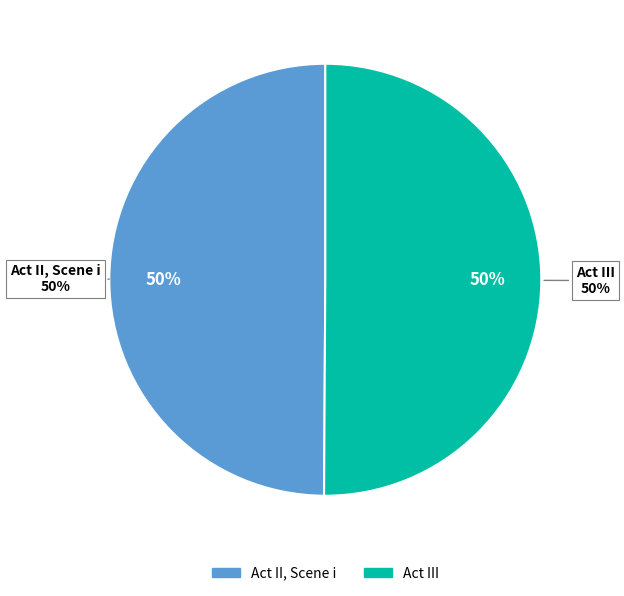

What percentage is NOT represented by Act III?

49.9%